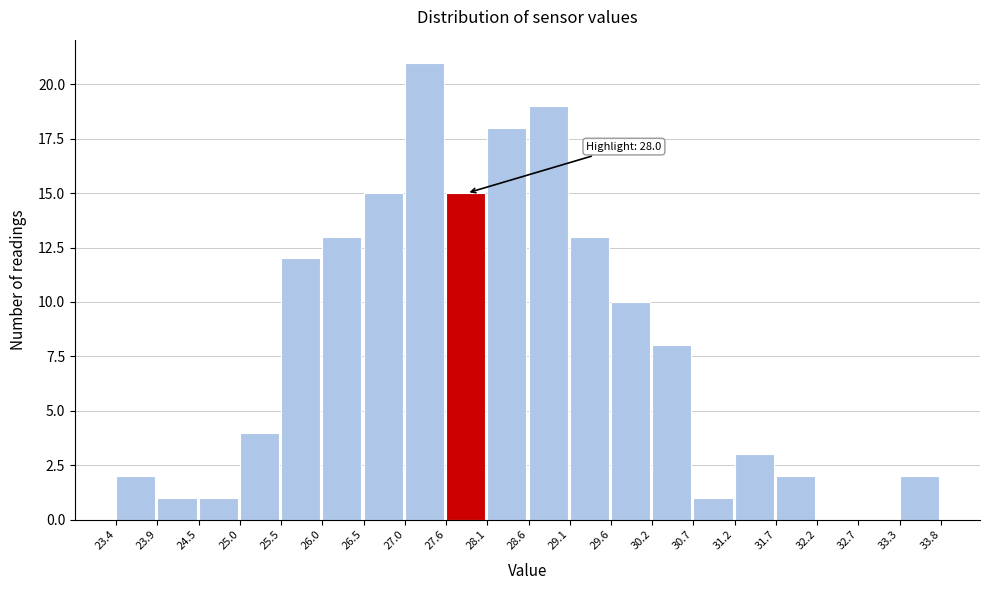

Over which range of the x-axis is the bar tallest?

27.0 to 27.6